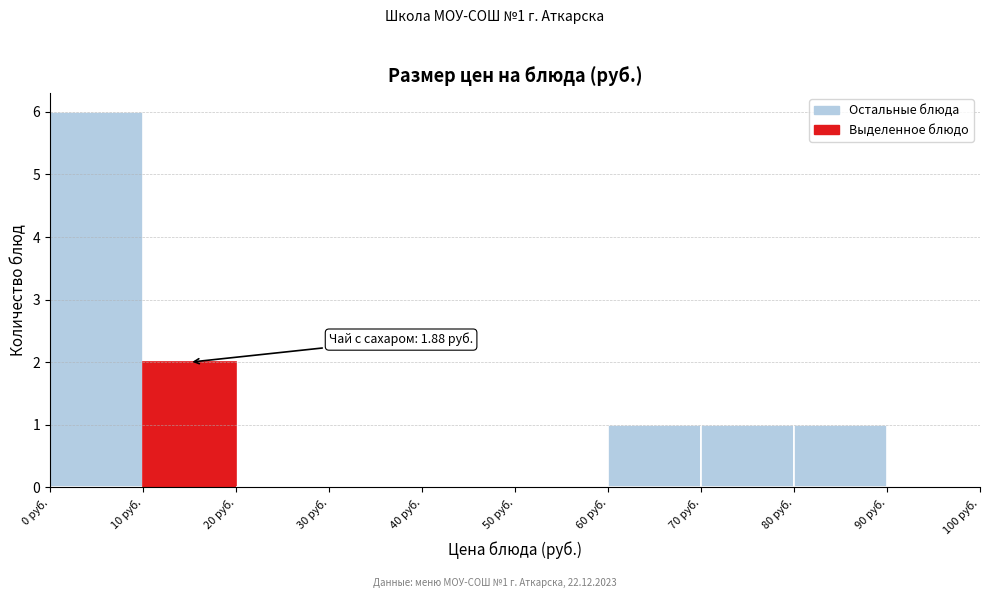

Which range on the x-axis has the tallest bar?

0 to 10